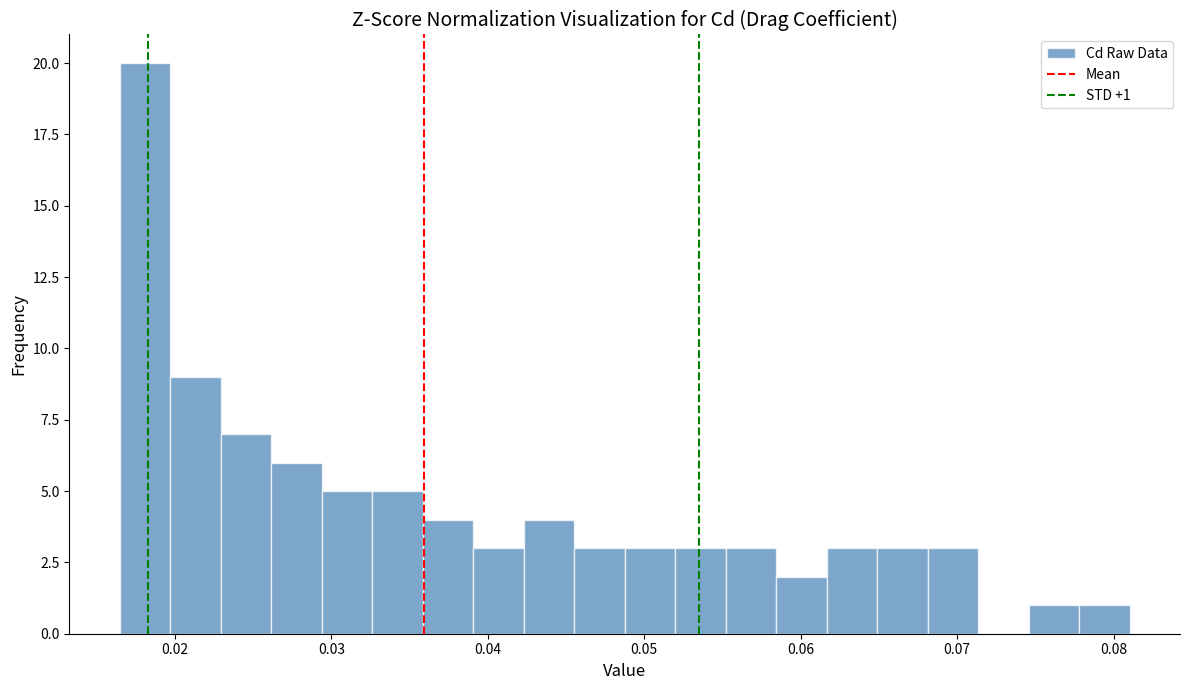

Read against the x-axis, roughly where is the centre of the tallest bar?

0.018